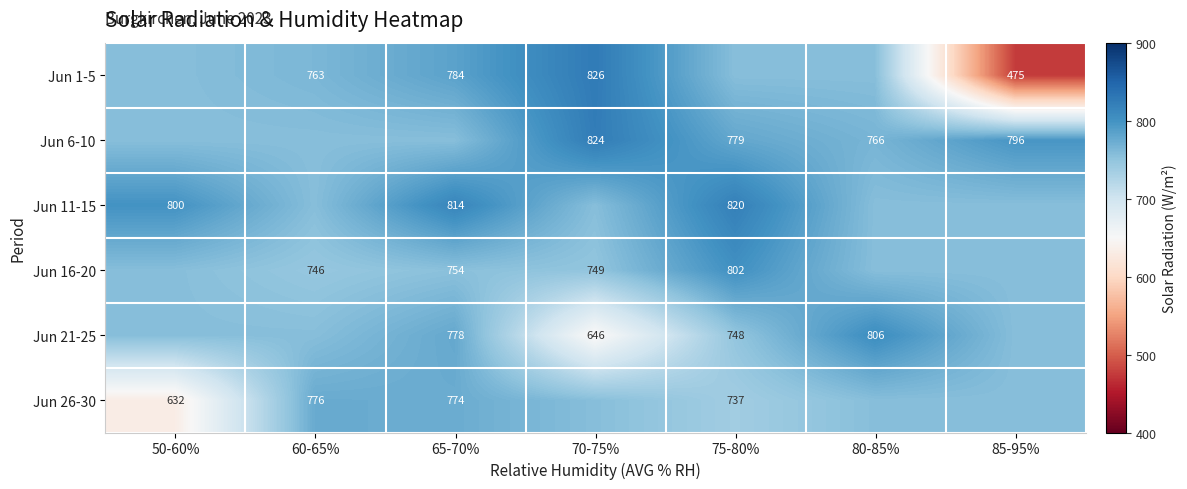

How many data points in Jun 26-30 are less than 756?

2